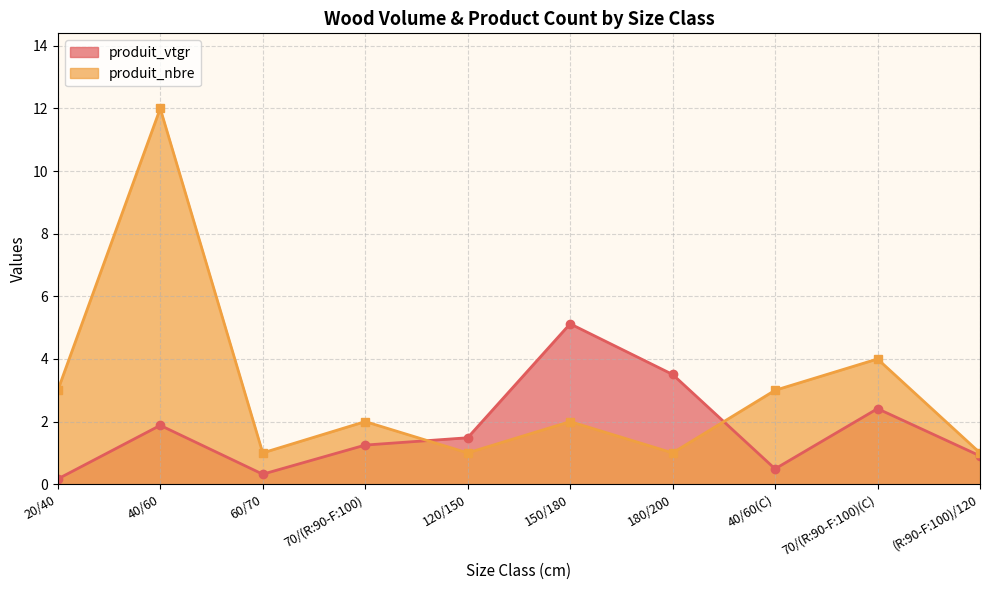

Where do produit_nbre and produit_vtgr first cross each other?

70/(R:90-F:100) and 120/150